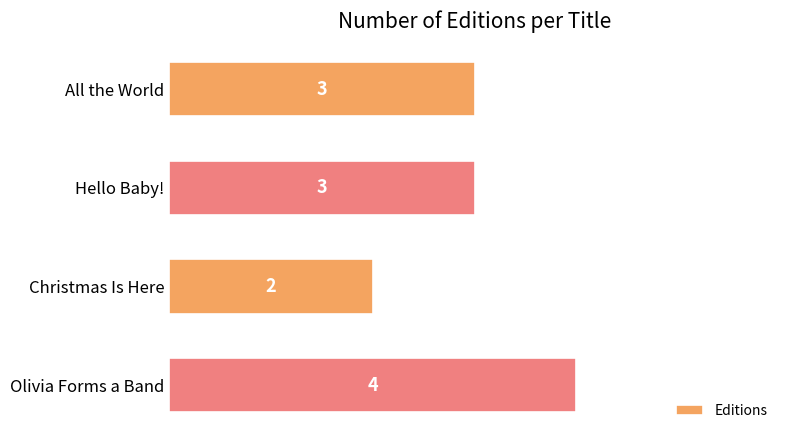

What is the ratio of the value at Olivia Forms a Band to the value at Christmas Is Here?

2.0